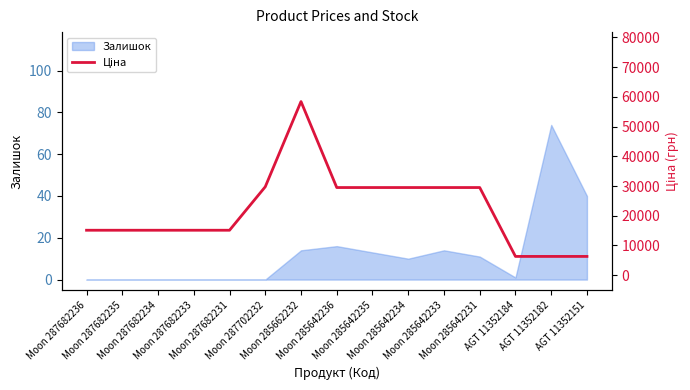

Which label corresponds to the largest value in the chart?

Moon 285662232